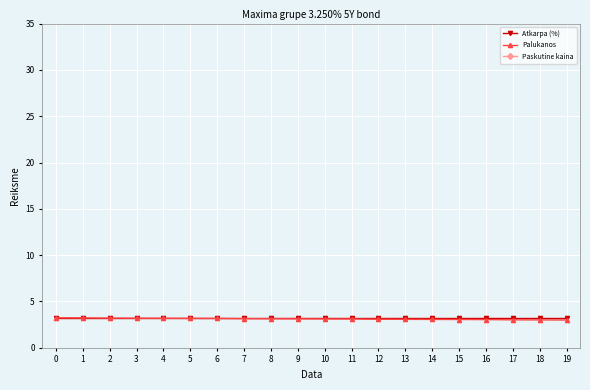

Is it true that Atkarpa (%) equals 1.6 at 8?

False